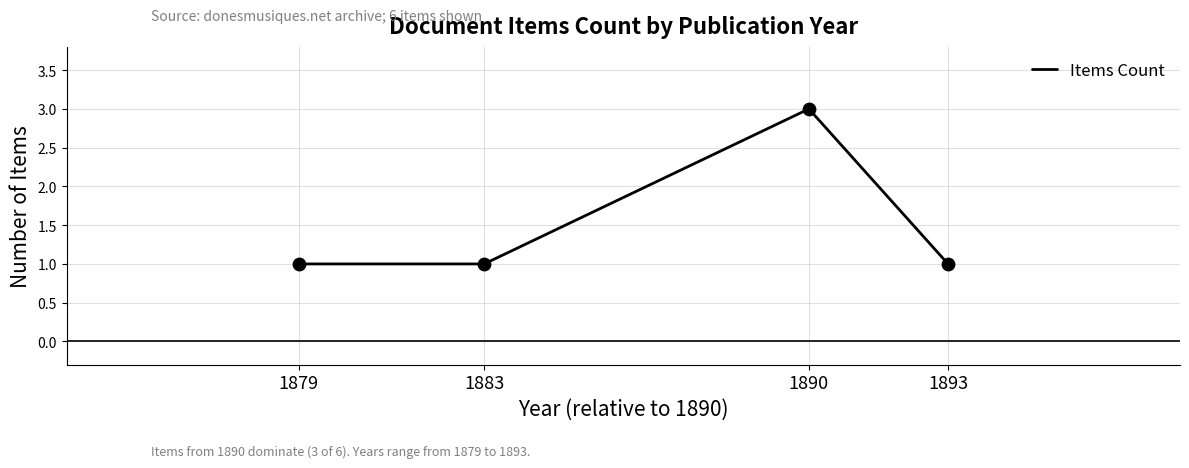

Between 1890 and 1879, which is larger?

1890